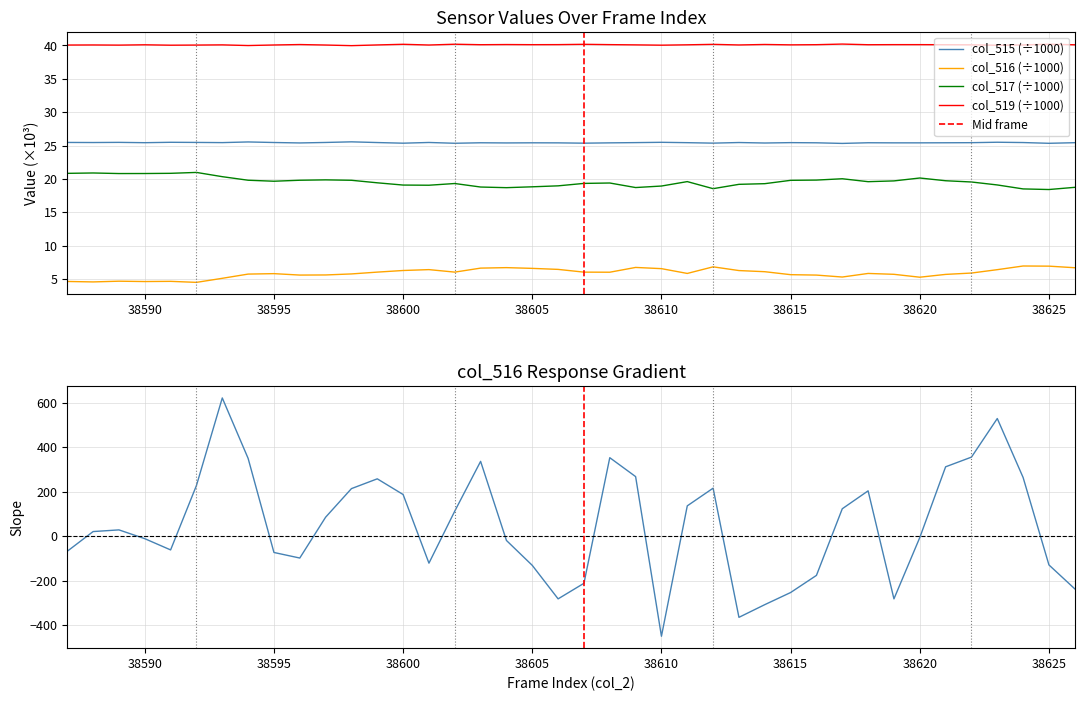

What is the value of the col_519 point at the 38th from the left?

40.1